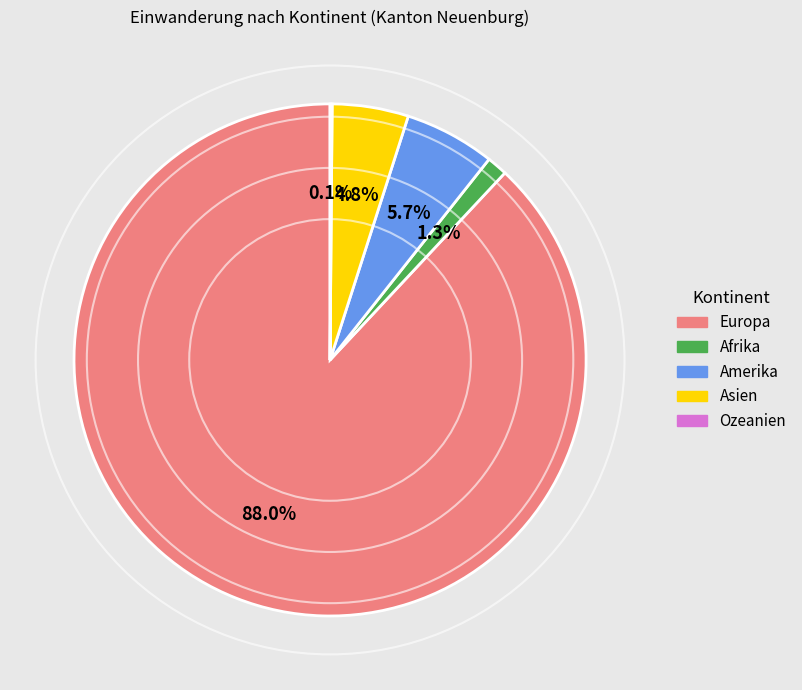

Is there a majority slice in this chart?

Yes